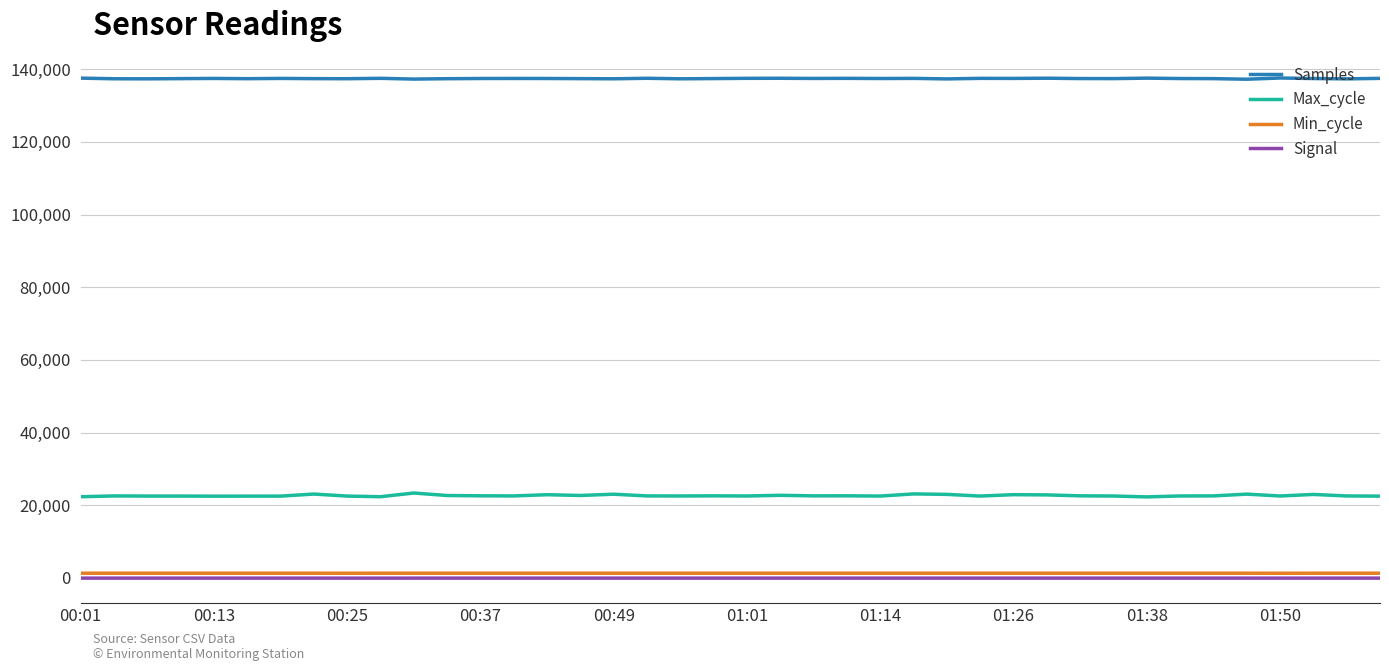

What is the maximum value shown in the chart?

137575